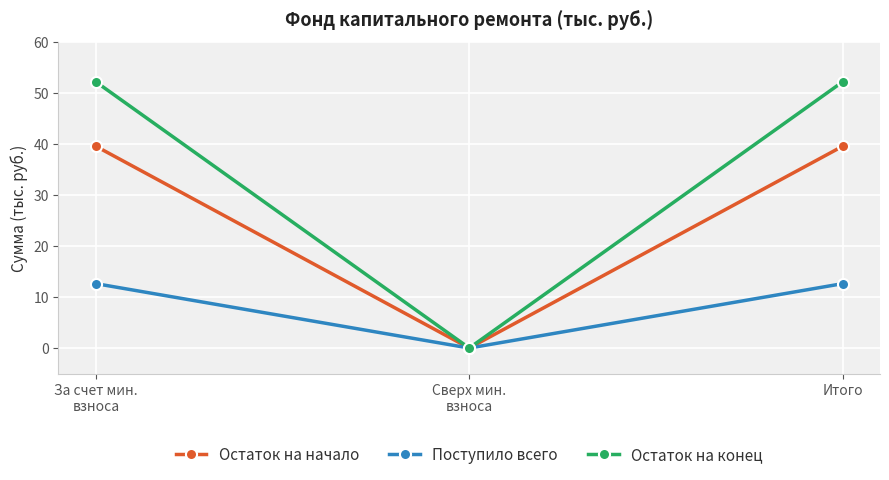

How many values in Остаток на конец are above zero?

2